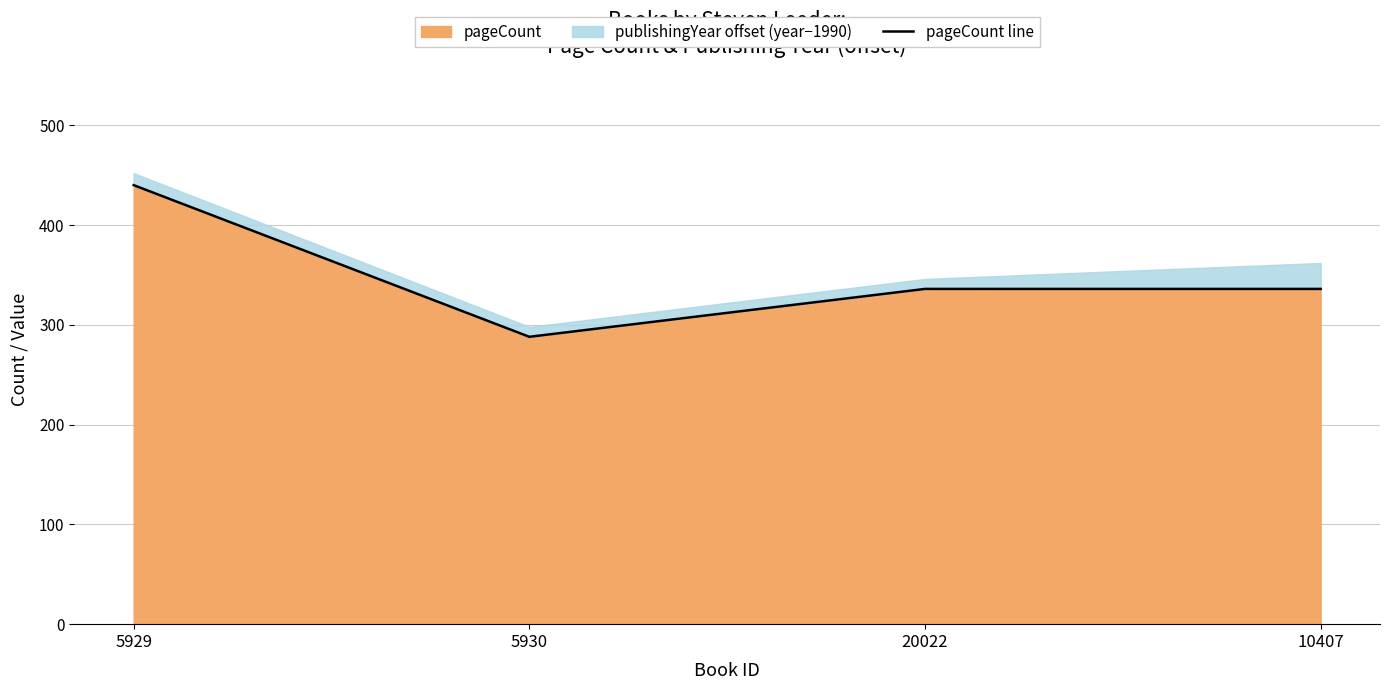

What is the smallest value displayed?

288